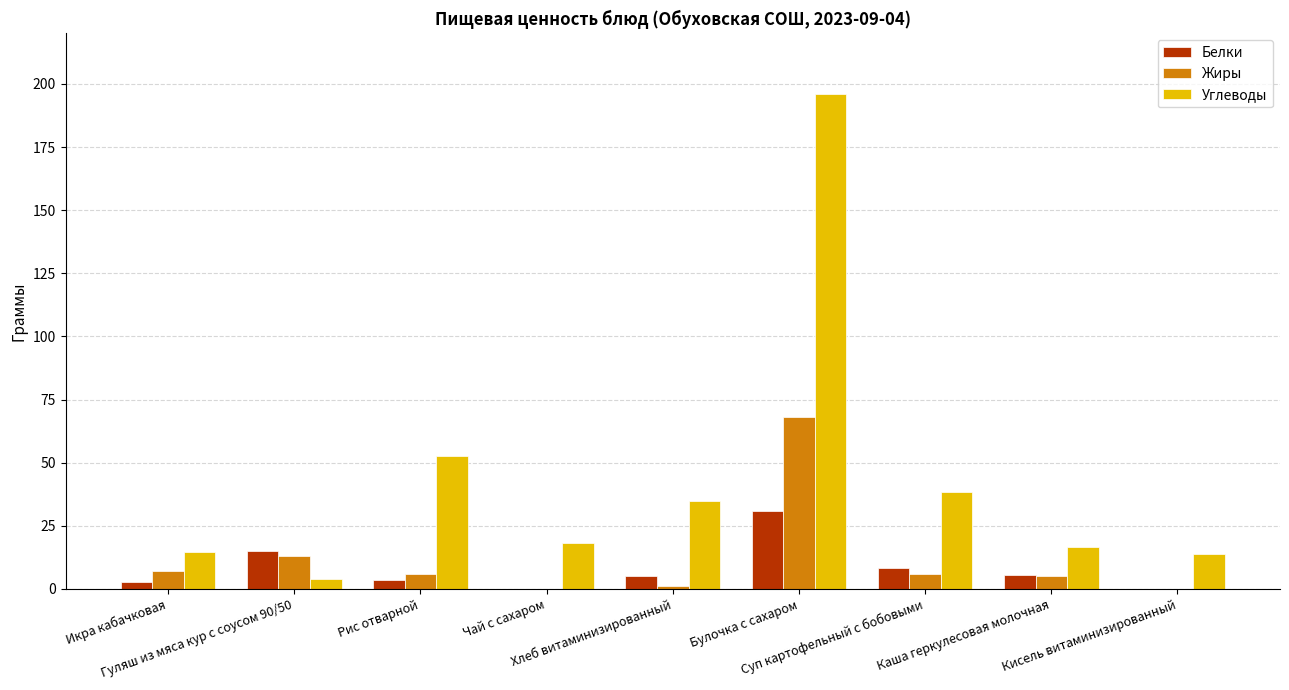

At which category is the sum across all series the highest?

Булочка с сахаром